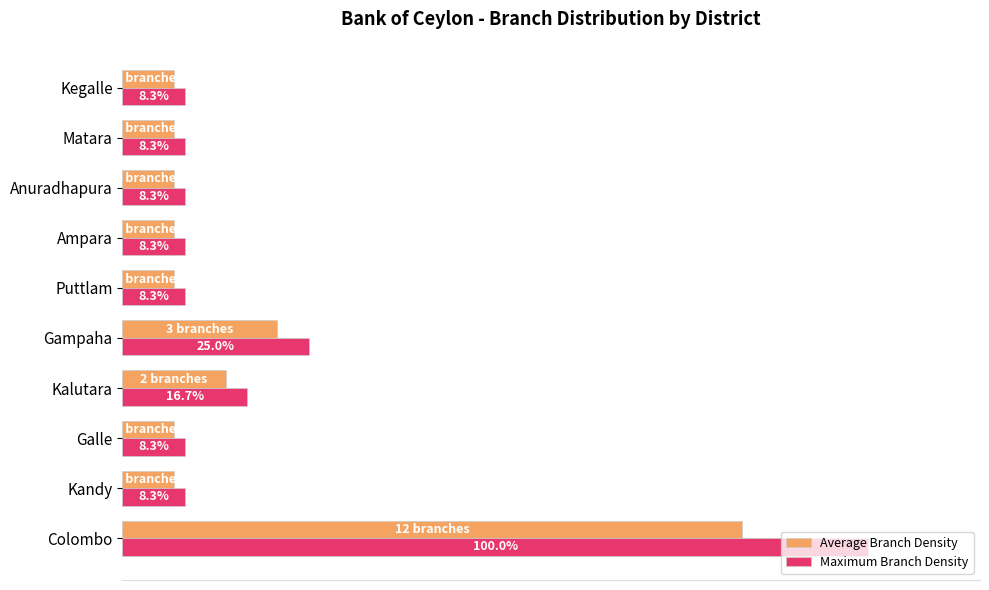

Rank the series by their maximum value, from lowest to highest.

Average Branch Density, Maximum Branch Density